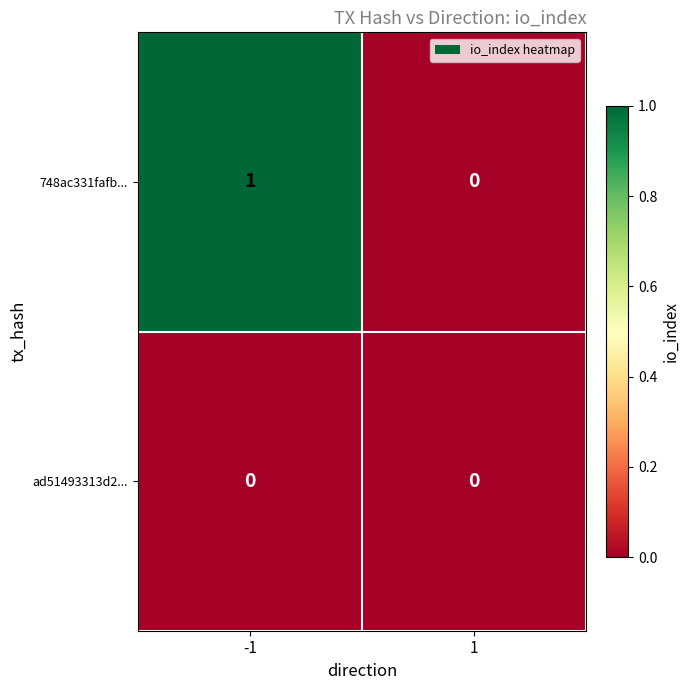

Rank the series at -1 from highest to lowest value.

748ac331fafb..., ad51493313d2...